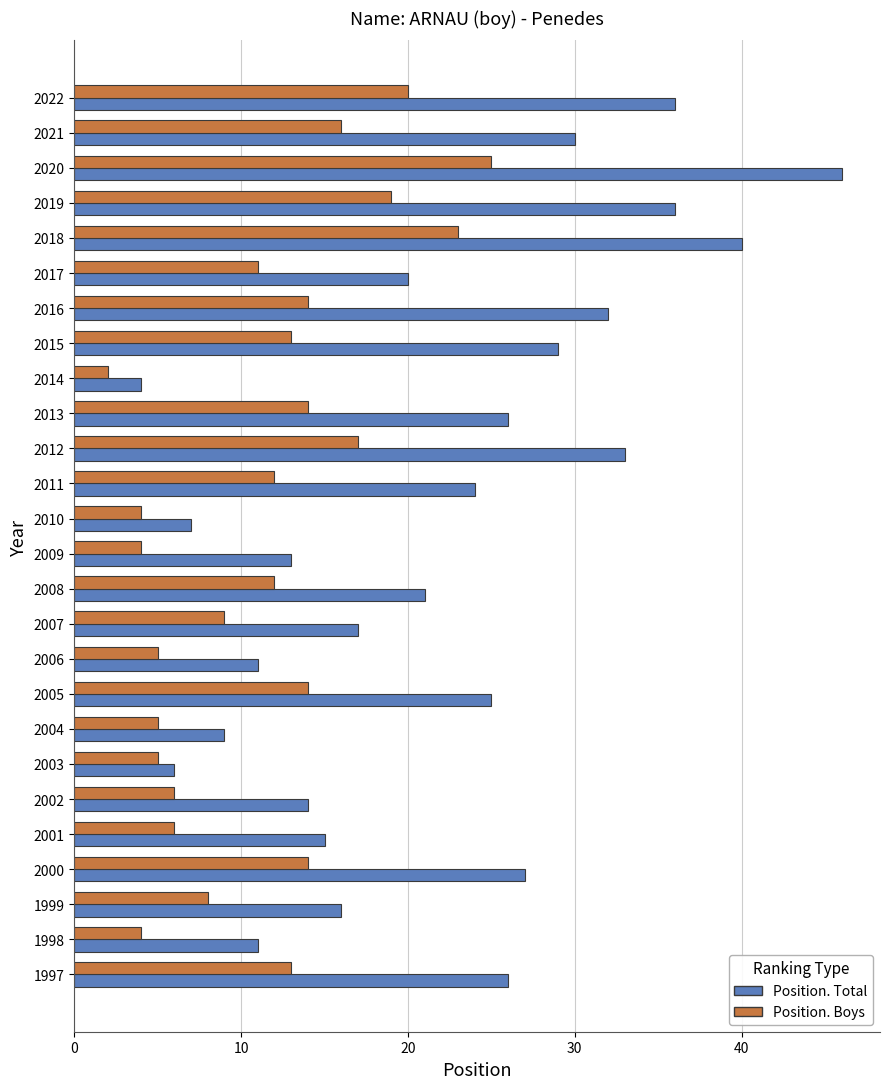

Is it true that Position. Boys equals 13 at 1999?

False